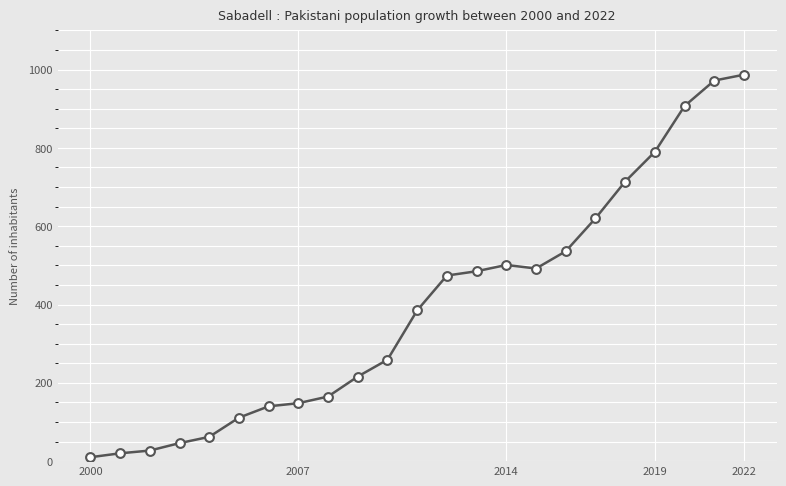

What is the maximum value shown in the chart?

987